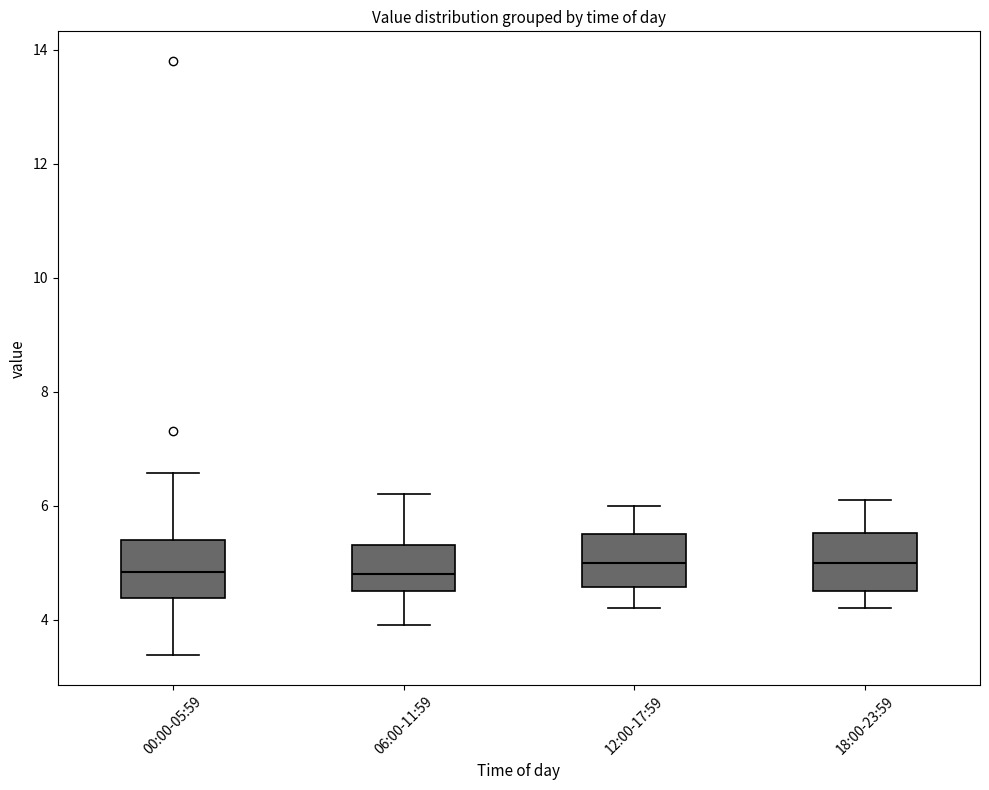

Reading left to right, transcribe this box plot: for each box, give where its median line is, the range the box spans, and where its two whiskers end, as read against the y-axis. The values are not printed on the chart, so give them approximately, as read against the axis.

00:00-05:59: median 4.8, box 4.4 to 5.4, whiskers 3.4 to 6.6
06:00-11:59: median 4.8, box 4.6 to 5.4, whiskers 4.0 to 6.2
12:00-17:59: median 5.0, box 4.6 to 5.6, whiskers 4.2 to 6.0
18:00-23:59: median 5.0, box 4.6 to 5.6, whiskers 4.2 to 6.2